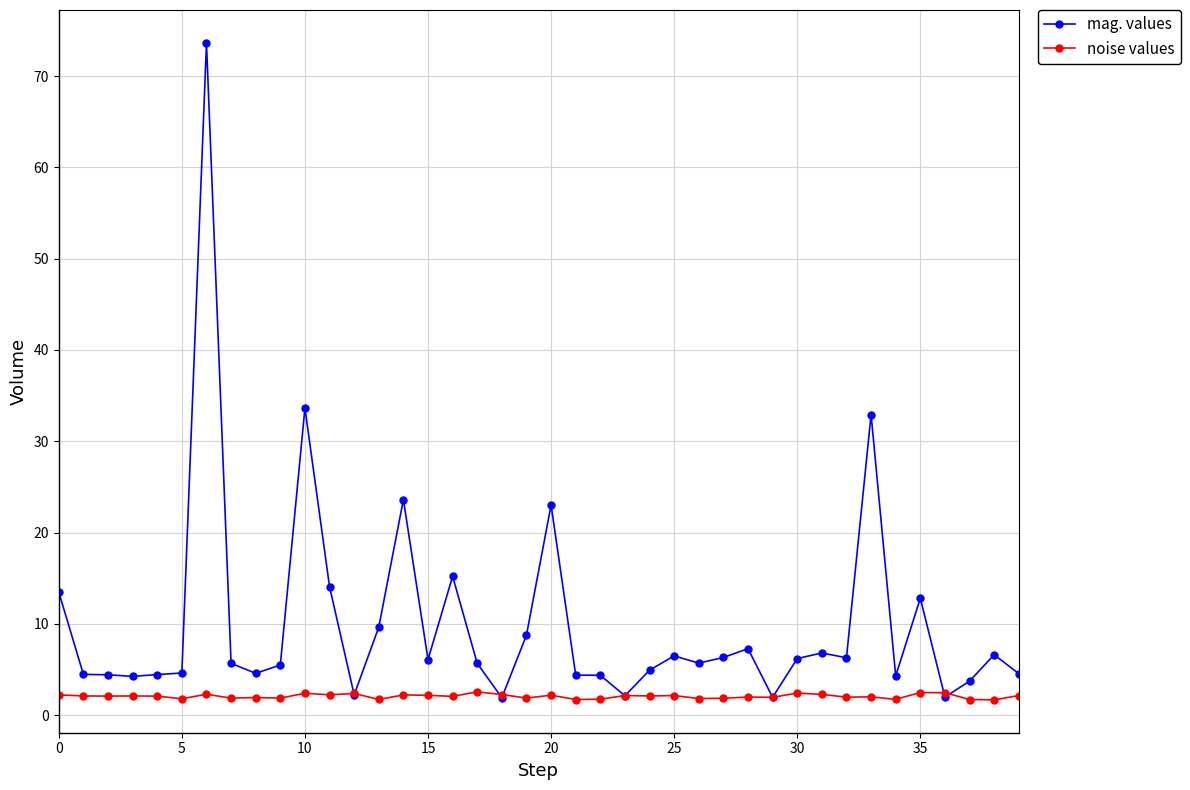

What is the smallest value displayed?

1.7